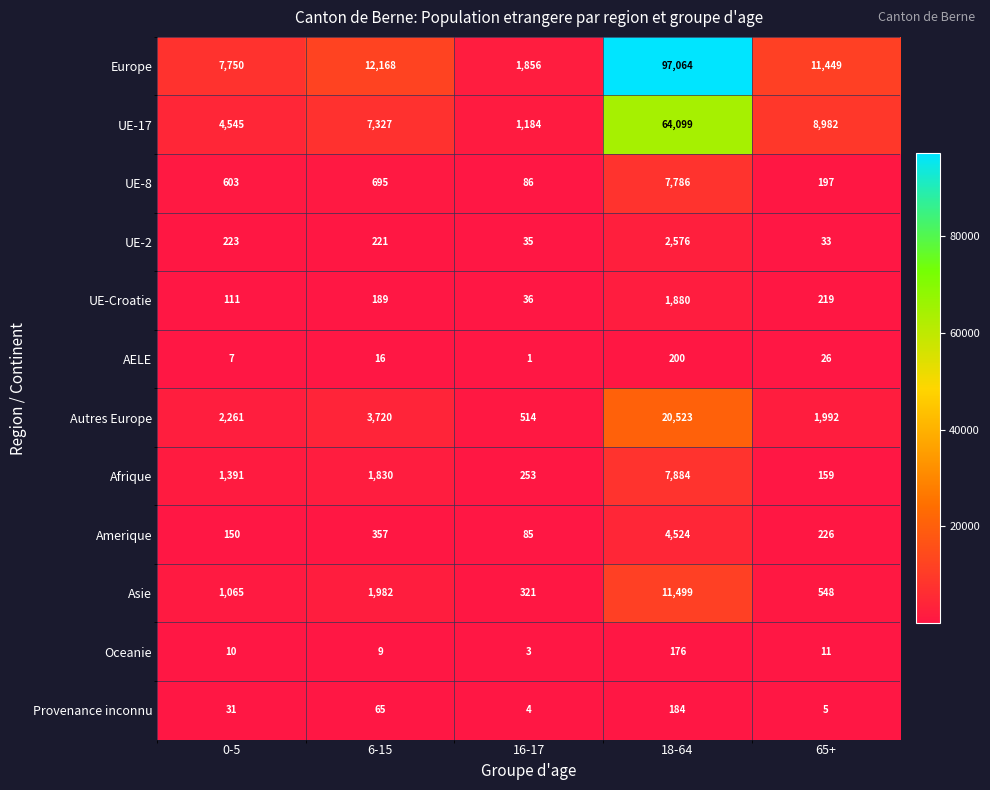

At which category does the chart reach its peak across all series?

18-64